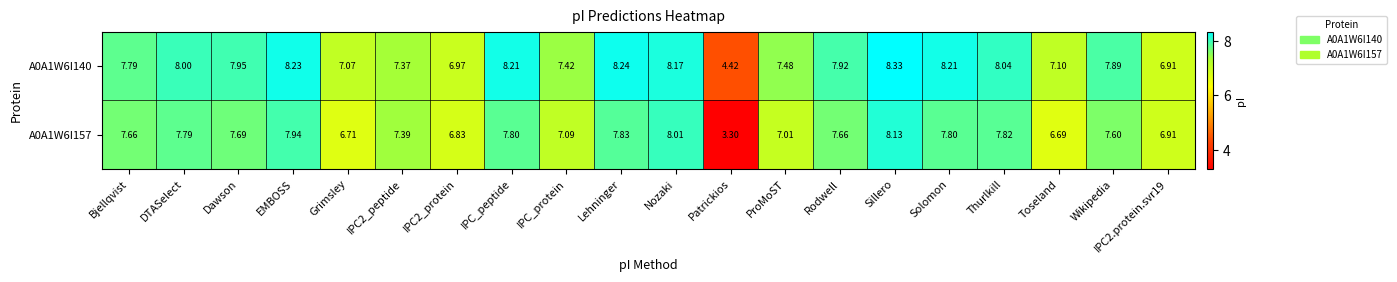

List the series in order of their peak value, lowest first.

A0A1W6I157, A0A1W6I140